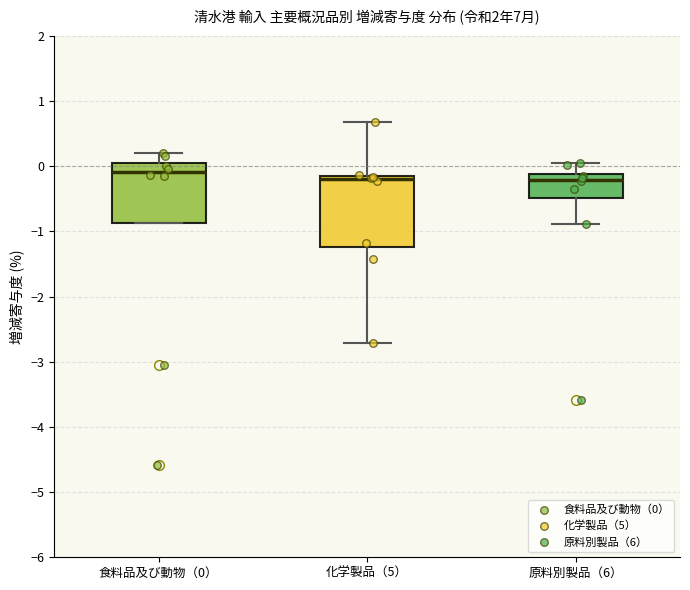

Reading left to right, read every box against the y-axis: the position of its median line, the range the box covers, and the ends of its whiskers. The values are not printed on the chart, so give them approximately, as read against the axis.

食料品及び動物（0）: median -0.1, box -0.9 to 0.0, whiskers -0.9 to 0.2
化学製品（5）: median -0.2 (just below the box's upper edge), box -1.2 to -0.2, whiskers -2.7 to 0.7
原料別製品（6）: median -0.2, box -0.5 to -0.1, whiskers -0.9 to 0.1